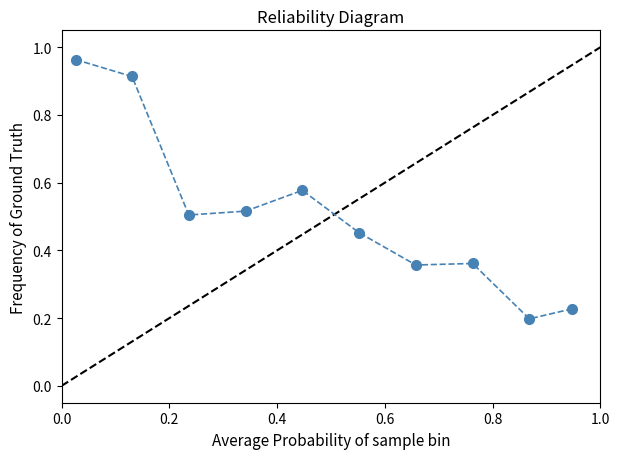

What is the difference between the maximum and minimum values?

0.8